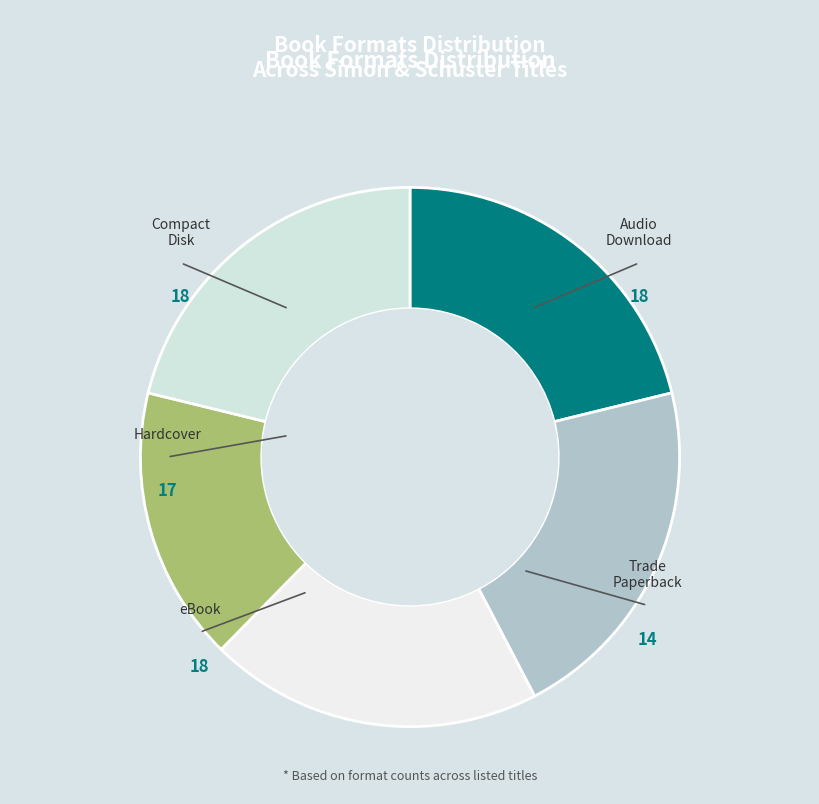

What is the largest slice in the pie chart?

Compact Disk